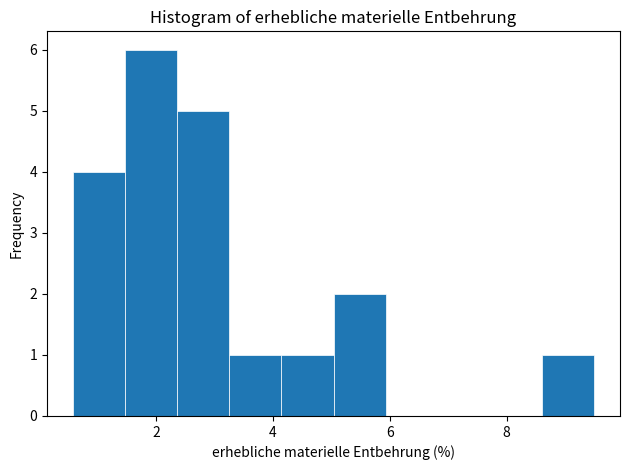

Which range on the x-axis has the tallest bar?

1.4 to 2.4